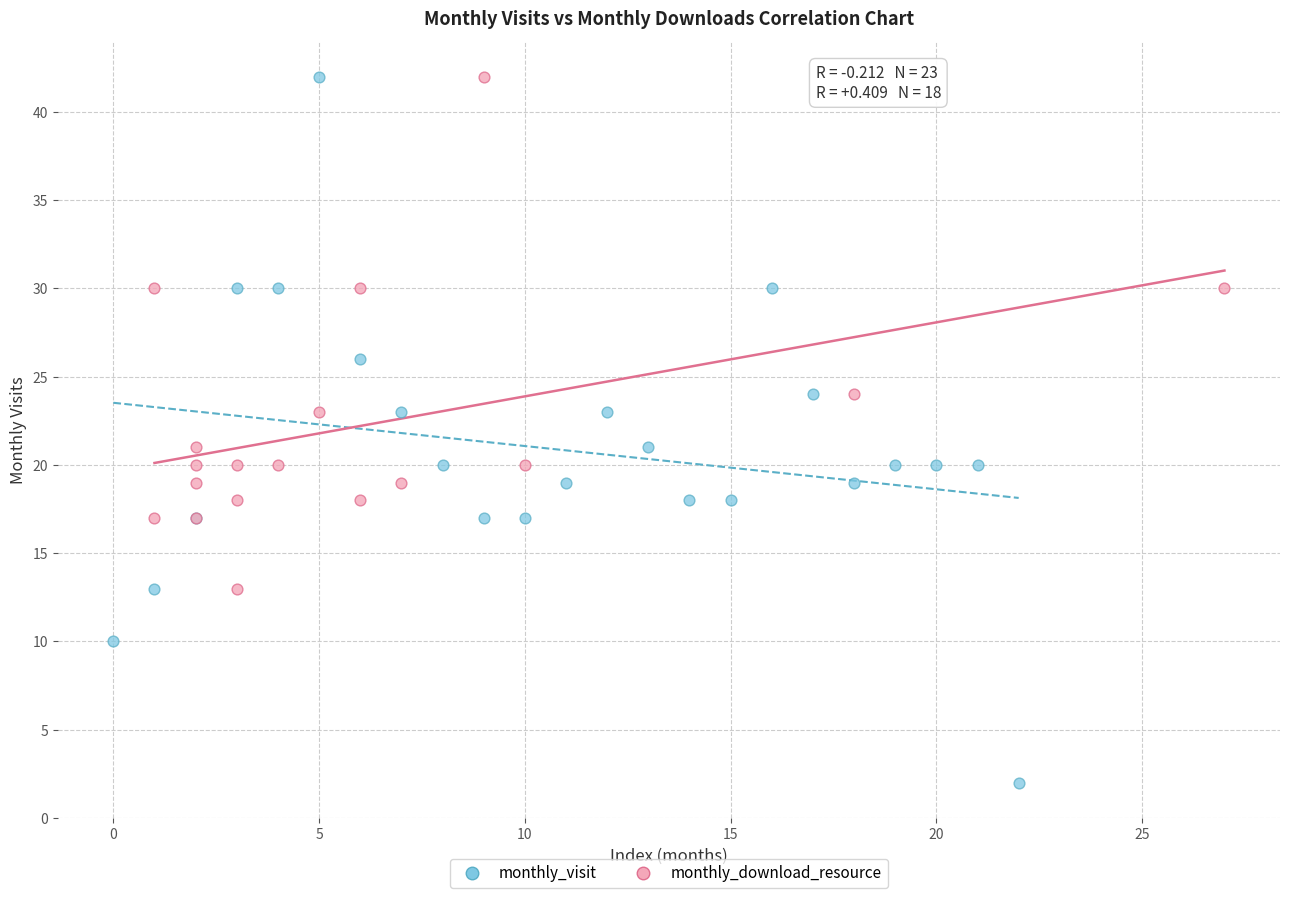

Which series has the widest spread of Y values?

monthly_visit